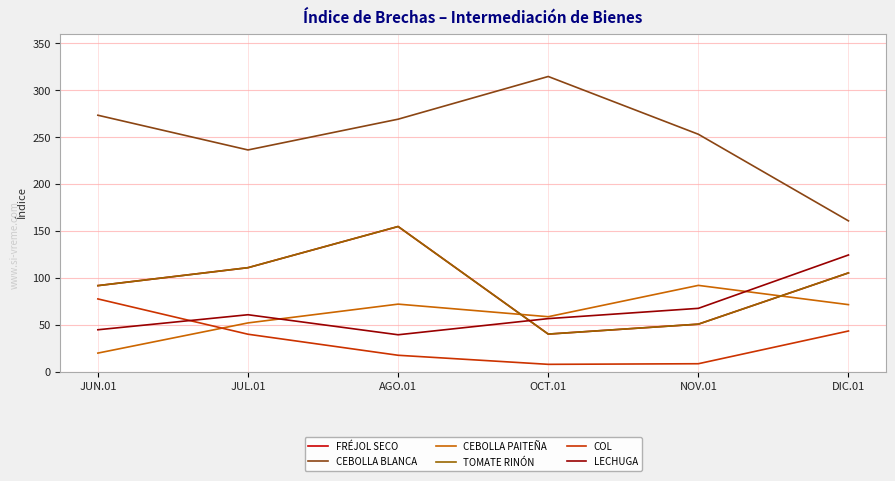

Is this an area chart (filled region under the line)?

No